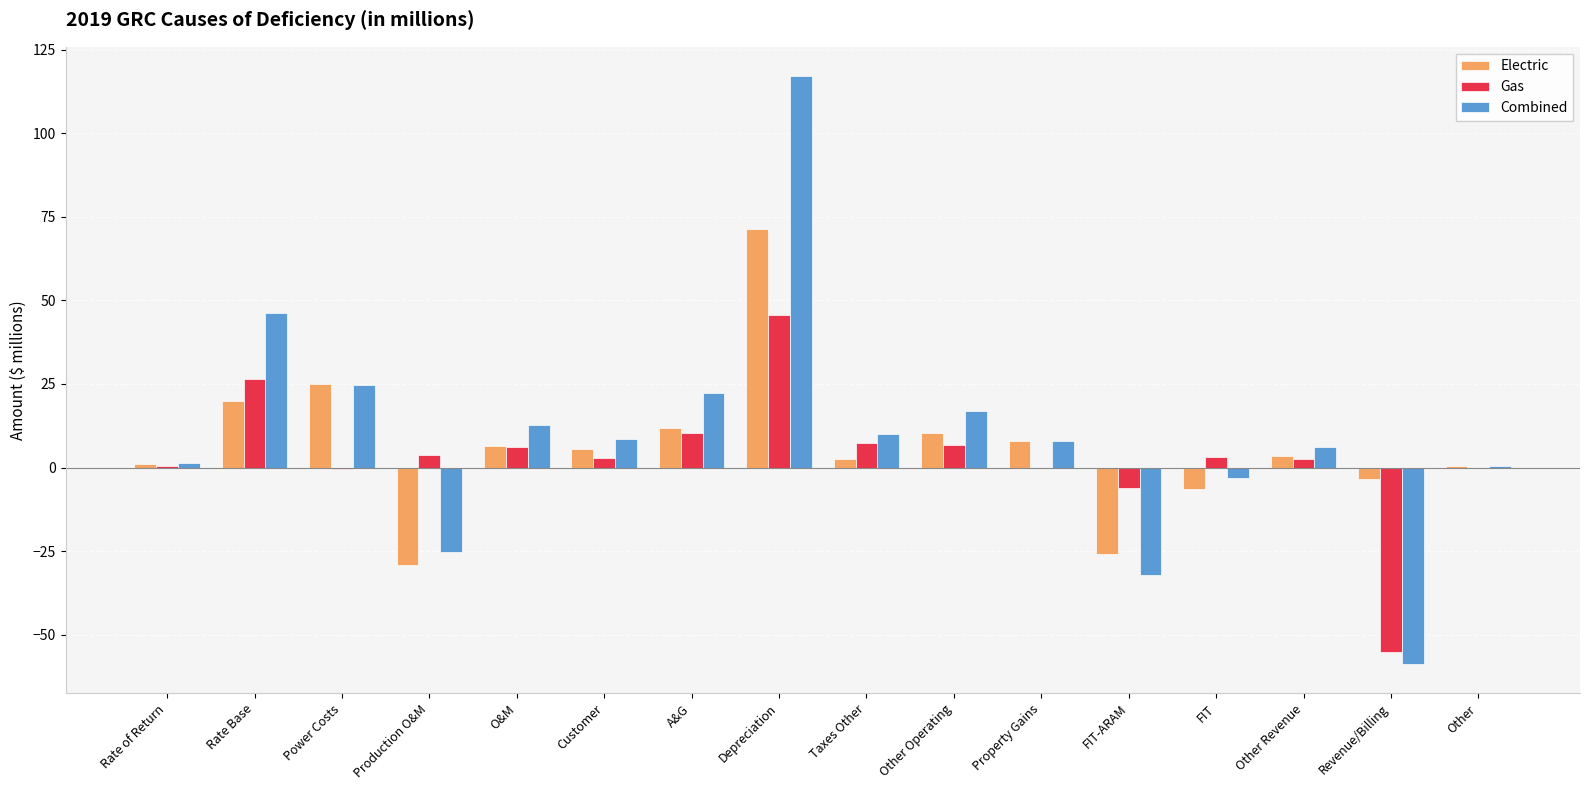

Is the value of Electric at Rate of Return greater than the value of Combined at Other Revenue?

No